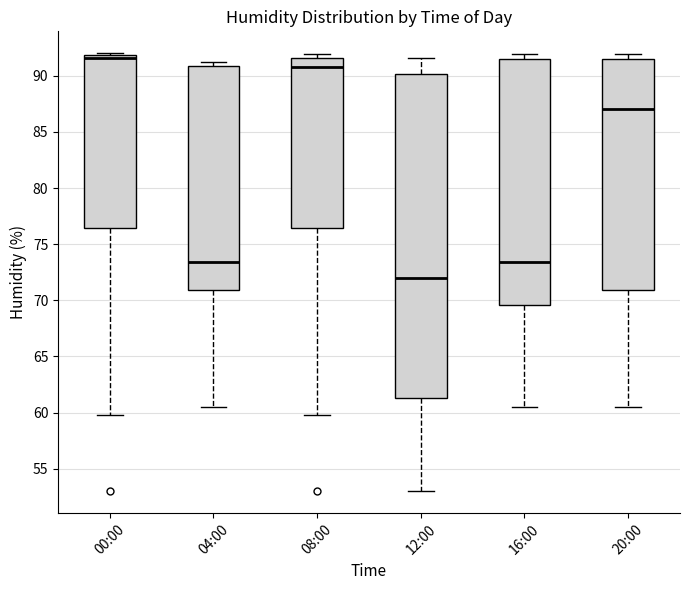

Where is the upper edge of the box for 04:00 on the y-axis? The values are not printed on the chart, so give them approximately, as read against the axis.

91.0